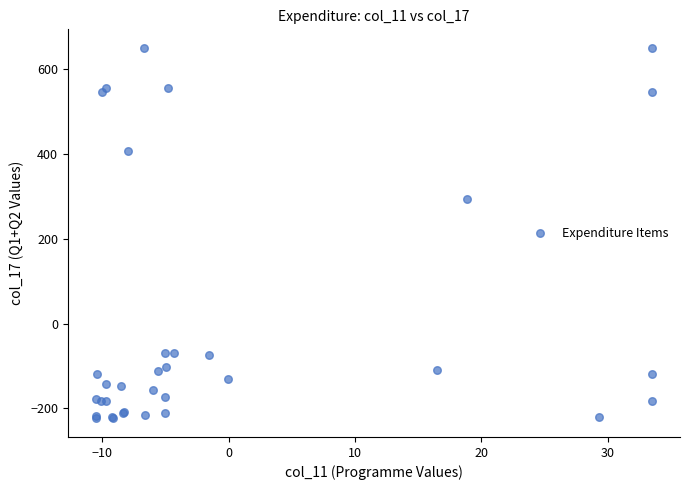

What Y value in the scatter plot is closest to 213?

293.0